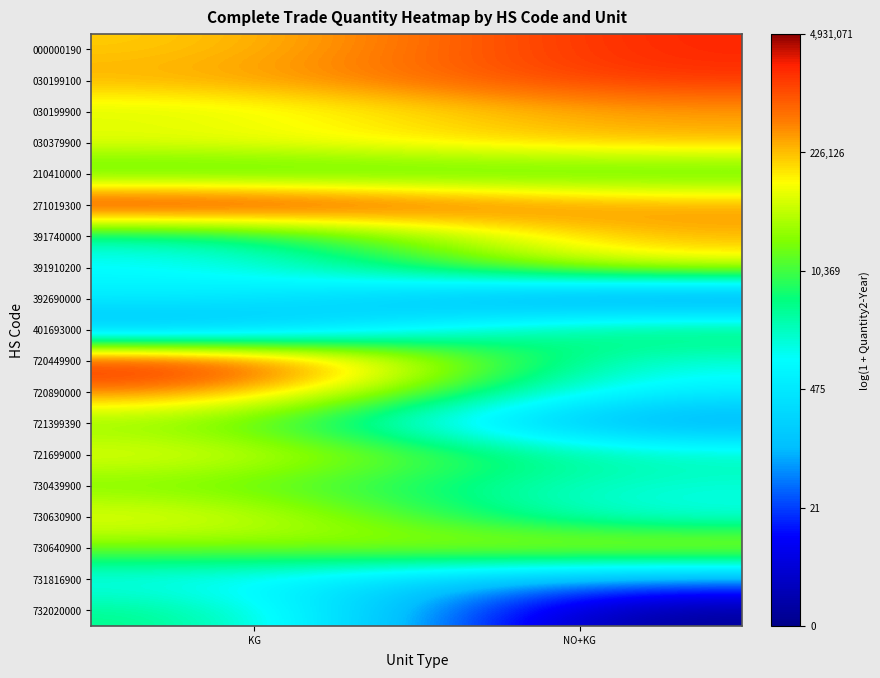

Count the number of data series in this chart.

19